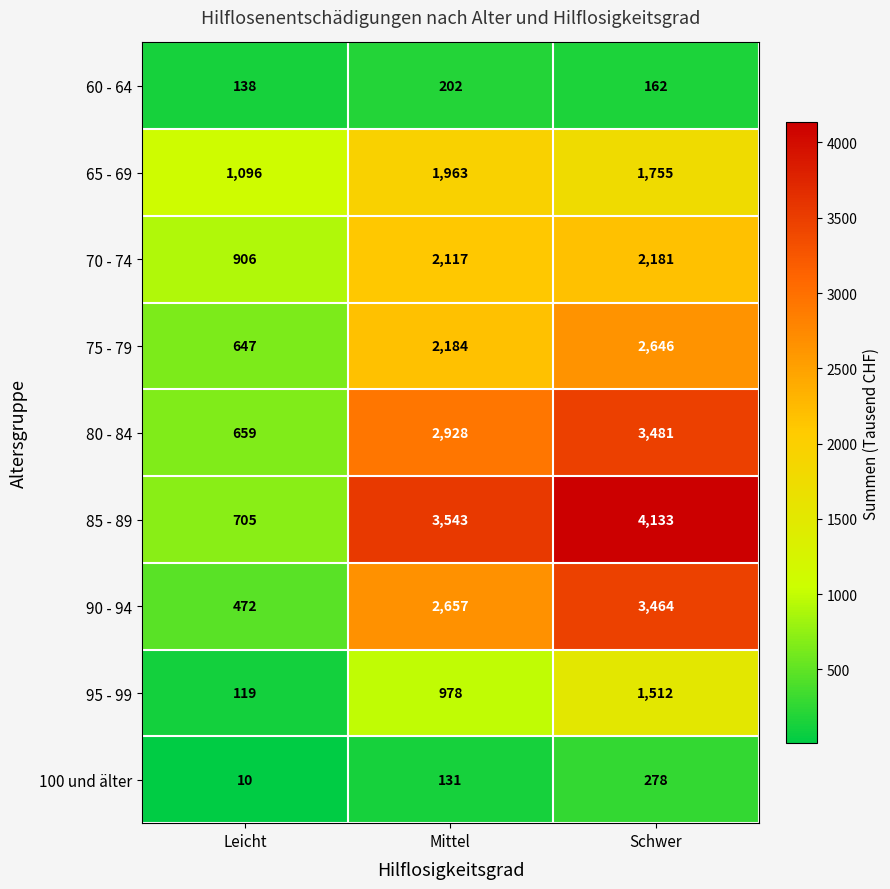

What is the approximate value of 90 - 94 at Schwer?

3464